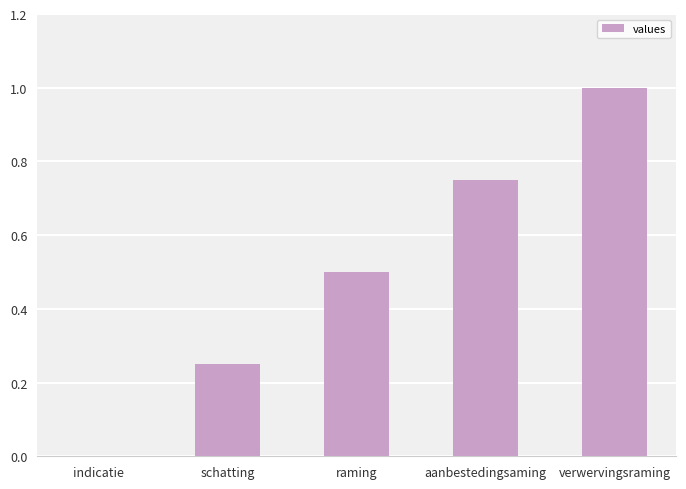

Which has a higher value, aanbestedingsaming or raming?

aanbestedingsaming